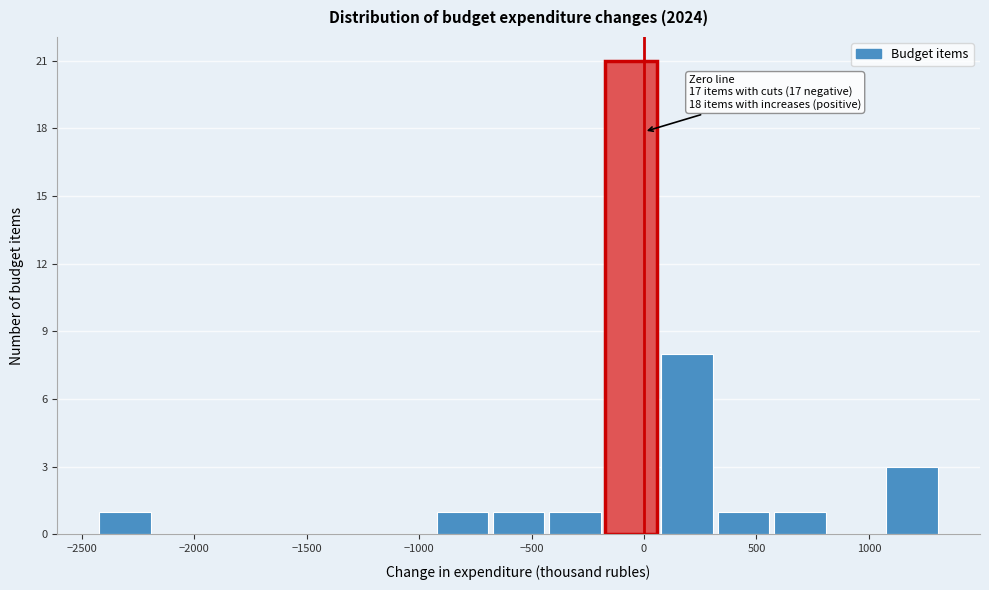

Which range on the x-axis has the tallest bar?

-150 to 100